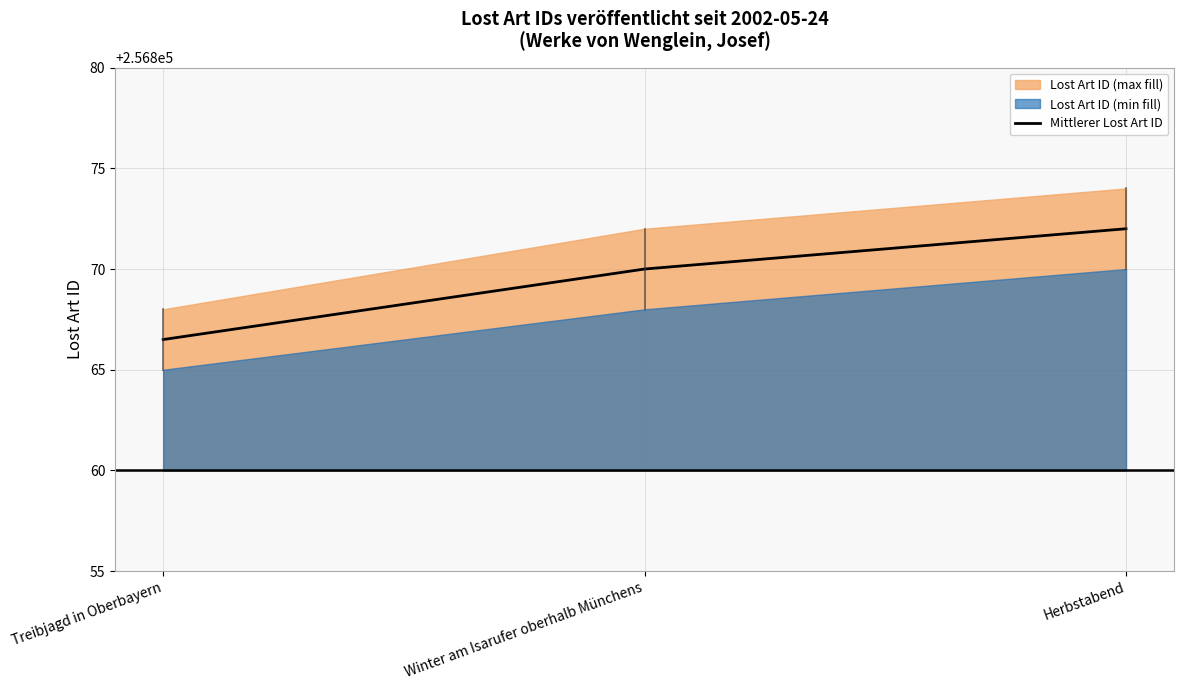

How many values exceed 256870?

1